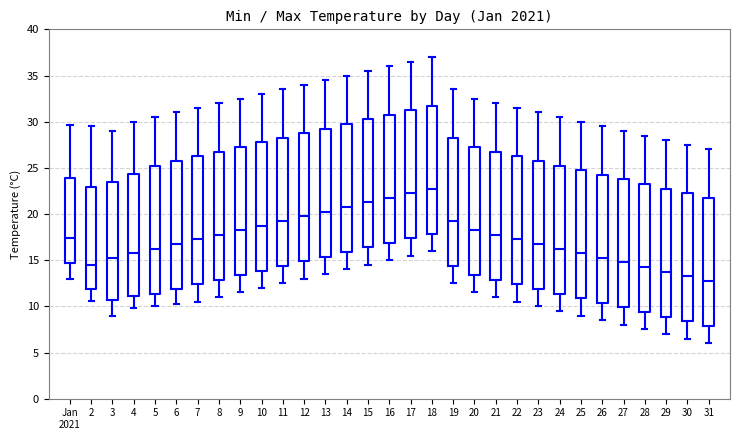

Reading left to right, read every box against the y-axis: the position of its median line, the range the box covers, and the ends of its whiskers. The values are not printed on the chart, so give them approximately, as read against the axis.

Jan 2021: median 17.5, box 14.5 to 24.0, whiskers 13.0 to 29.5
2: median 14.5, box 12.0 to 23.0, whiskers 10.5 to 29.5
3: median 15.5, box 10.5 to 23.5, whiskers 9.0 to 29.0
4: median 16.0, box 11.0 to 24.5, whiskers 10.0 to 30.0
5: median 16.5, box 11.5 to 25.5, whiskers 10.0 to 30.5
6: median 17.0, box 12.0 to 26.0, whiskers 10.0 to 31.0
7: median 17.5, box 12.5 to 26.5, whiskers 10.5 to 31.5
8: median 18.0, box 13.0 to 27.0, whiskers 11.0 to 32.0
9: median 18.5, box 13.5 to 27.5, whiskers 11.5 to 32.5
10: median 19.0, box 14.0 to 28.0, whiskers 12.0 to 33.0
11: median 19.5, box 14.5 to 28.5, whiskers 12.5 to 33.5
12: median 20.0, box 15.0 to 29.0, whiskers 13.0 to 34.0
13: median 20.5, box 15.5 to 29.5, whiskers 13.5 to 34.5
14: median 21.0, box 16.0 to 30.0, whiskers 14.0 to 35.0
15: median 21.5, box 16.5 to 30.5, whiskers 14.5 to 35.5
16: median 22.0, box 17.0 to 31.0, whiskers 15.0 to 36.0
17: median 22.5, box 17.5 to 31.5, whiskers 15.5 to 36.5
18: median 23.0, box 18.0 to 32.0, whiskers 16.0 to 37.0
19: median 19.5, box 14.5 to 28.5, whiskers 12.5 to 33.5
20: median 18.5, box 13.5 to 27.5, whiskers 11.5 to 32.5
21: median 18.0, box 13.0 to 27.0, whiskers 11.0 to 32.0
22: median 17.5, box 12.5 to 26.5, whiskers 10.5 to 31.5
23: median 17.0, box 12.0 to 26.0, whiskers 10.0 to 31.0
24: median 16.5, box 11.5 to 25.5, whiskers 9.5 to 30.5
25: median 16.0, box 11.0 to 25.0, whiskers 9.0 to 30.0
26: median 15.5, box 10.5 to 24.5, whiskers 8.5 to 29.5
27: median 15.0, box 10.0 to 24.0, whiskers 8.0 to 29.0
28: median 14.5, box 9.5 to 23.5, whiskers 7.5 to 28.5
29: median 14.0, box 9.0 to 23.0, whiskers 7.0 to 28.0
30: median 13.5, box 8.5 to 22.5, whiskers 6.5 to 27.5
31: median 13.0, box 8.0 to 22.0, whiskers 6.0 to 27.0